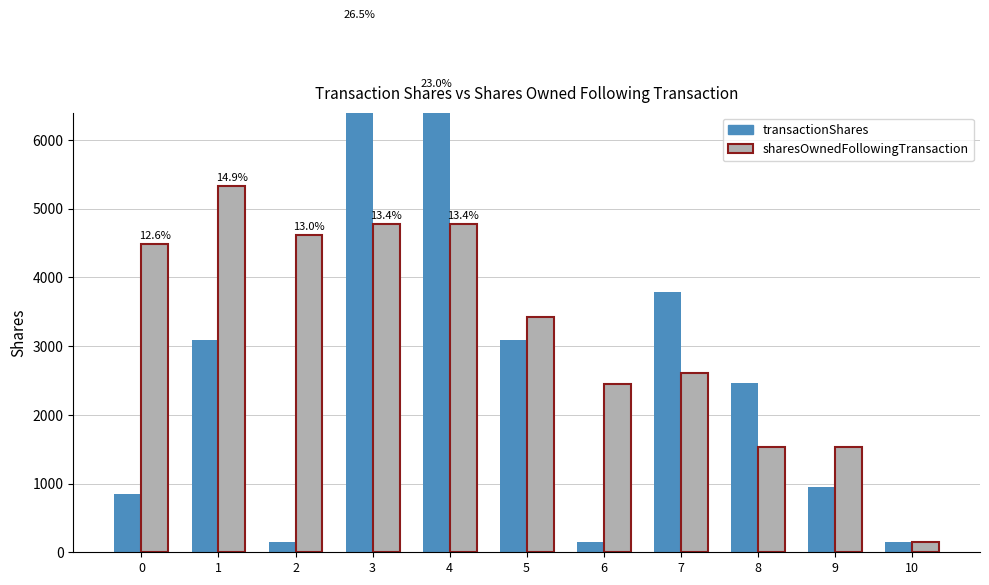

What is the sum of all transactionShares values?

29092